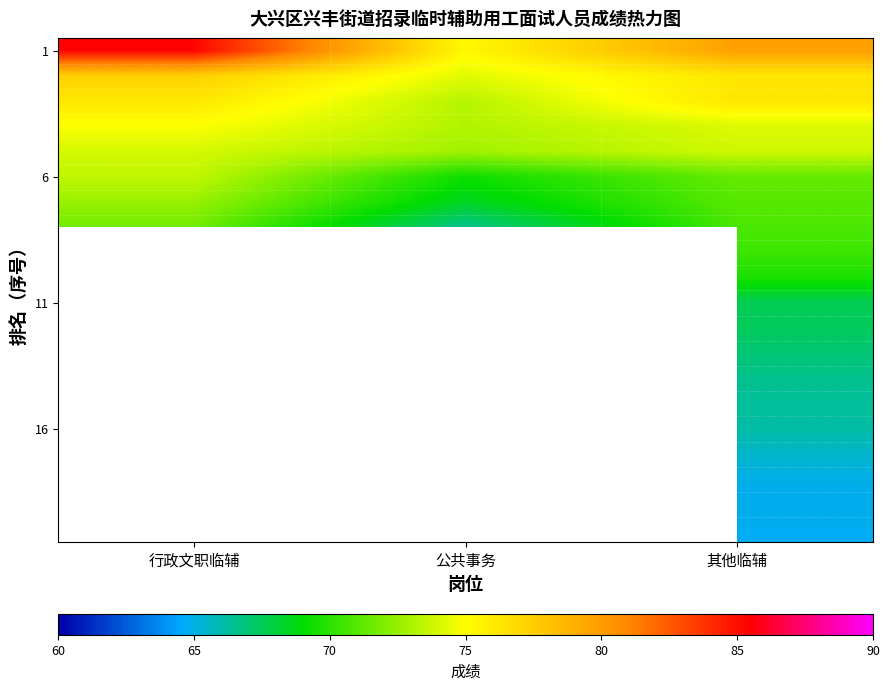

True or false: 11 has a value of 45.6 at 其他临辅.

False